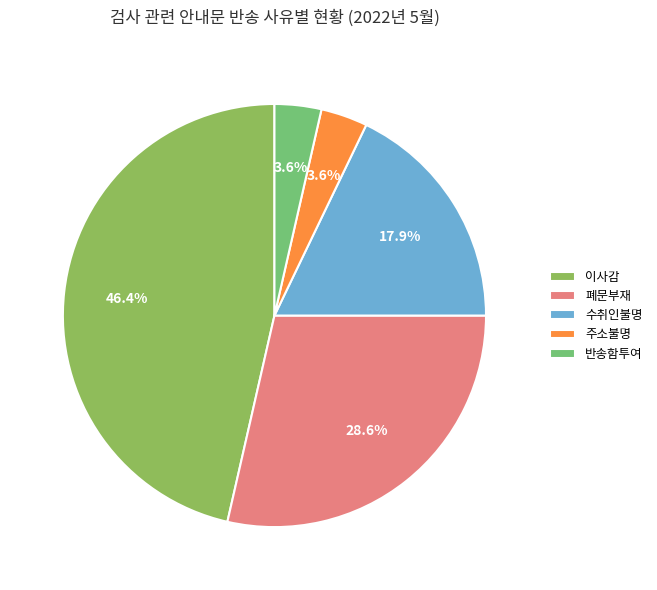

How many segments does this pie chart have?

5